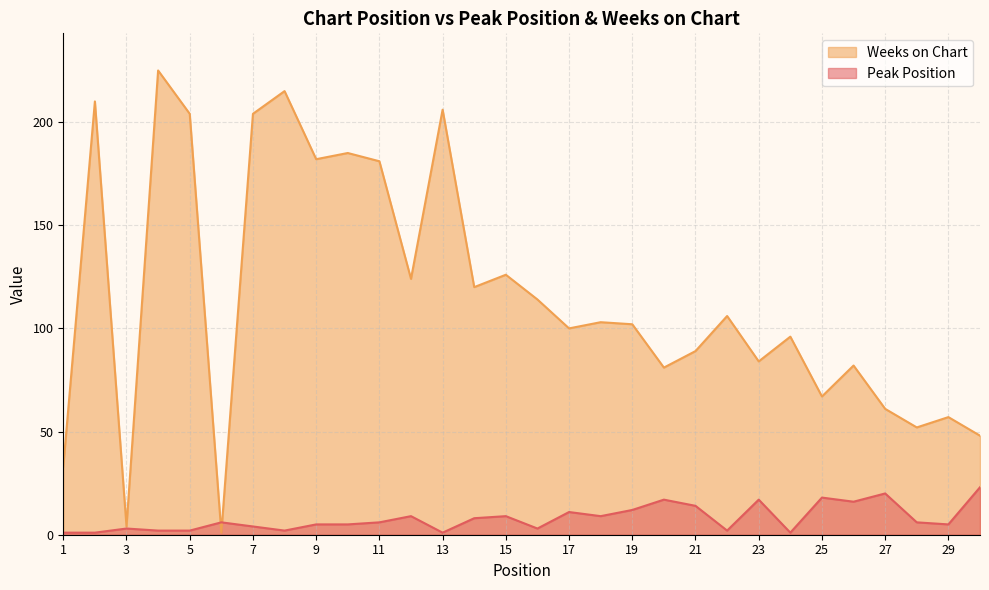

Reading left to right, extract all data points from this chart.

Peak Position: 1	1	3	2	2	6	4	2	5	5	6	9	1	8	9	3	11	9	12	17	14	2	17	1	18	16	20	6	5	23
Weeks on Chart: 33	210	4	225	204	1	204	215	182	185	181	124	206	120	126	114	100	103	102	81	89	106	84	96	67	82	61	52	57	48